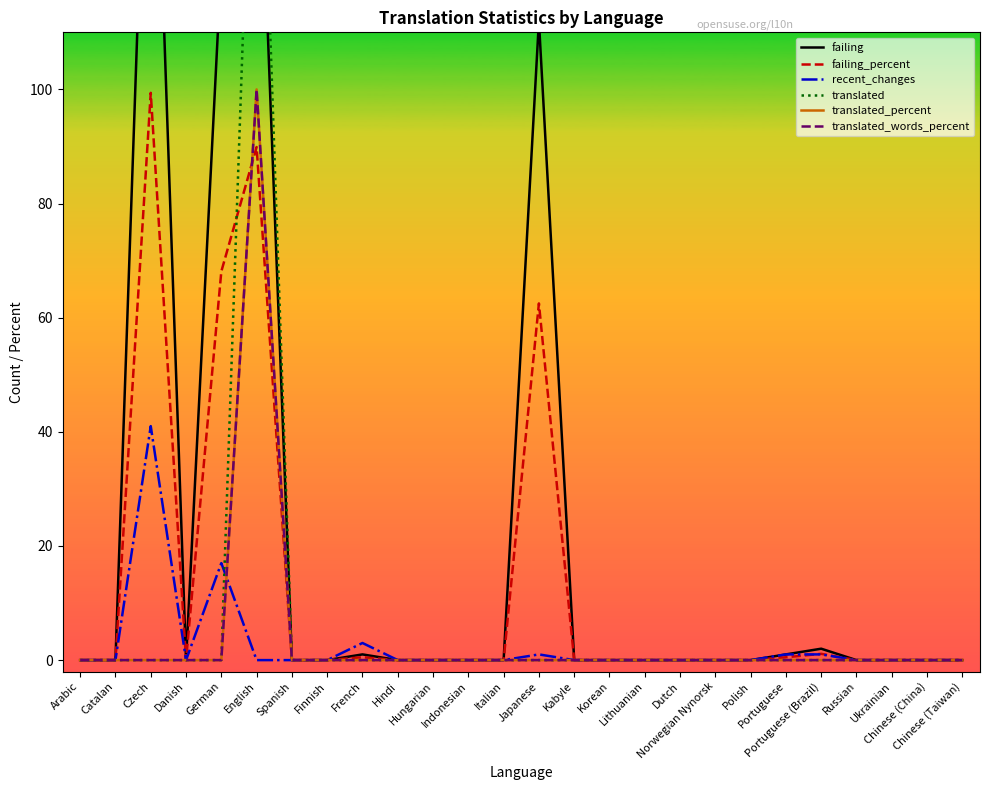

Where is the first local maximum for translated?

English